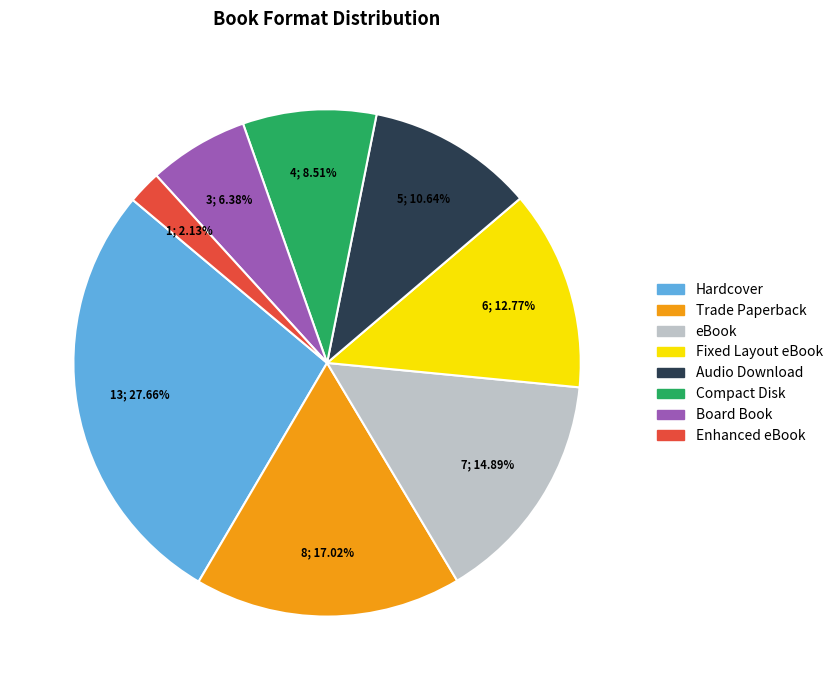

What percentage is the Hardcover slice, to the nearest percent?

28%